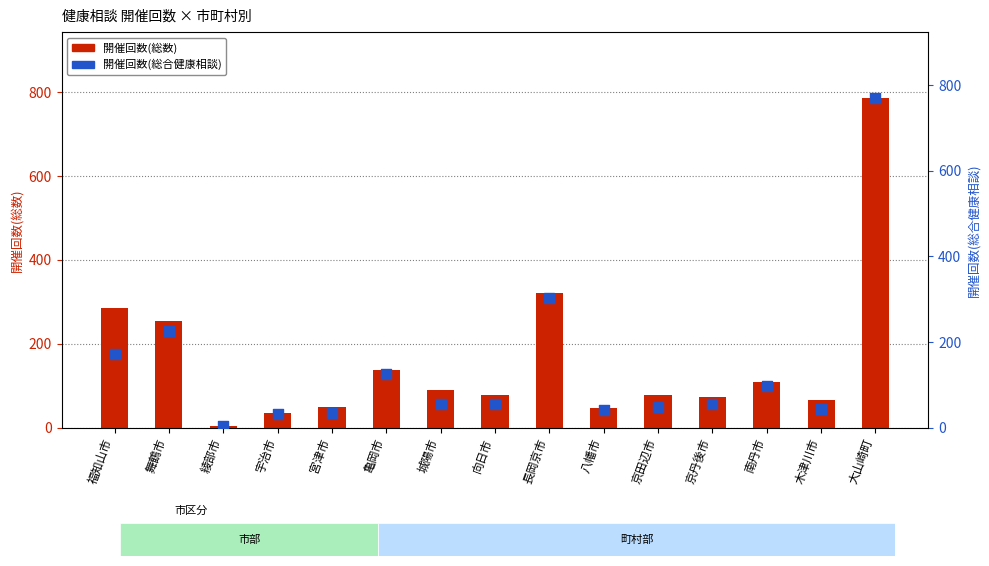

At which category is the sum across all series the highest?

大山崎町